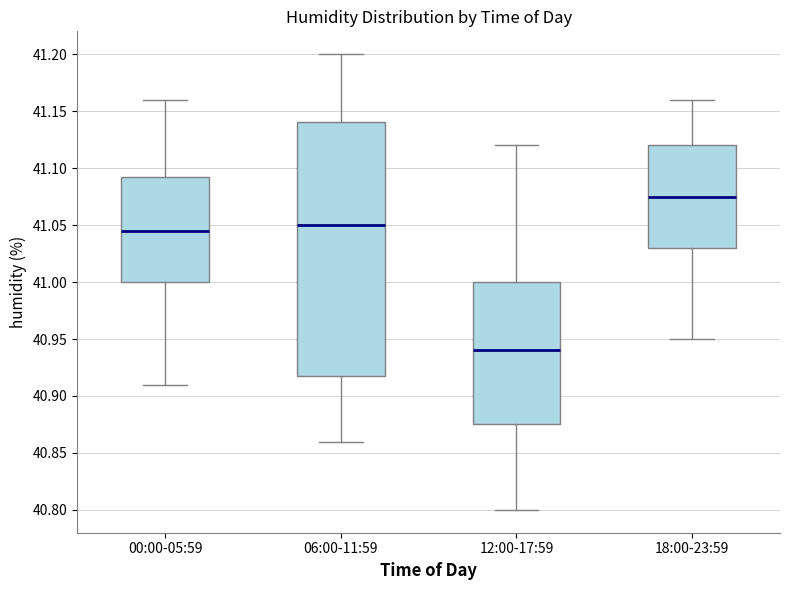

Reading left to right, transcribe this box plot: for each box, give where its median line is, the range the box spans, and where its two whiskers end, as read against the y-axis. The values are not printed on the chart, so give them approximately, as read against the axis.

00:00-05:59: median 41.045, box 41.000 to 41.095, whiskers 40.910 to 41.160
06:00-11:59: median 41.050, box 40.920 to 41.140, whiskers 40.860 to 41.200
12:00-17:59: median 40.940, box 40.875 to 41.000, whiskers 40.800 to 41.120
18:00-23:59: median 41.075, box 41.030 to 41.120, whiskers 40.950 to 41.160